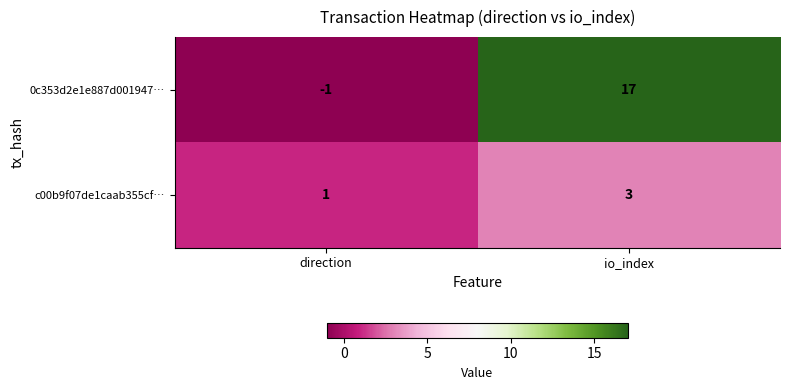

Count the number of categories in the chart.

2